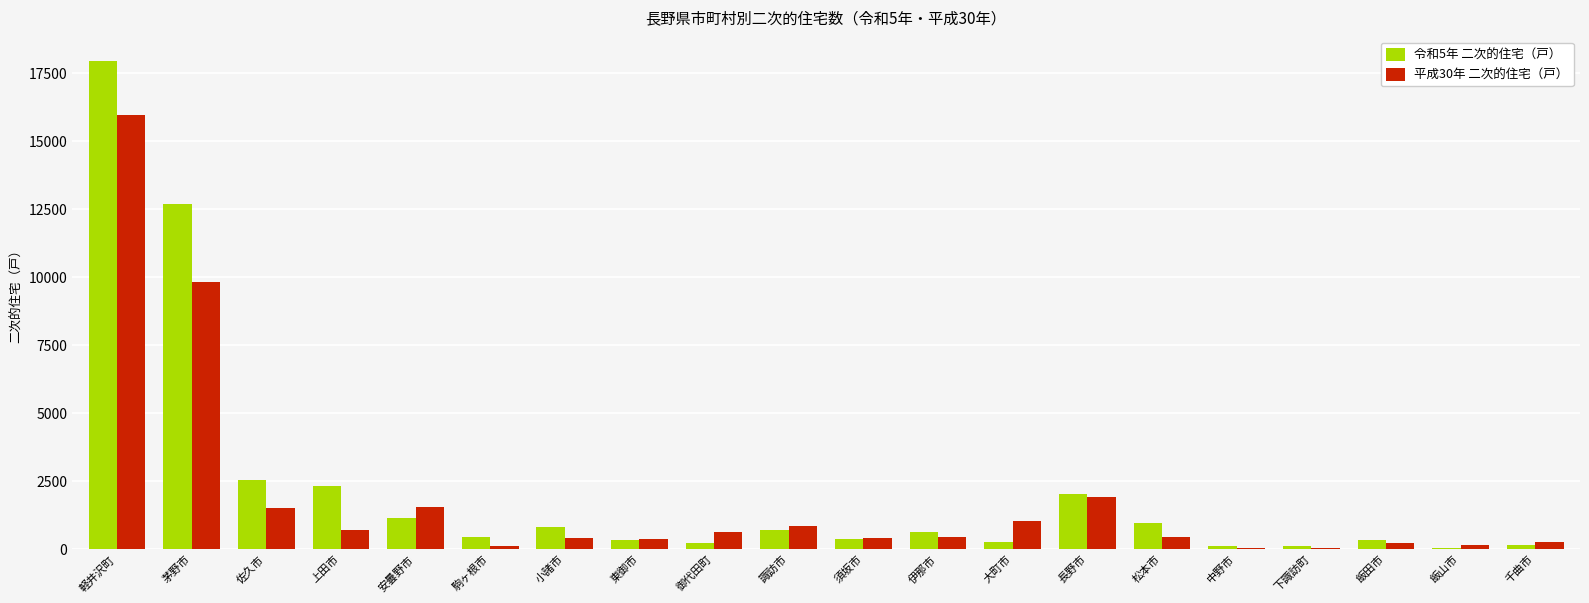

At which category does the chart reach its peak across all series?

軽井沢町